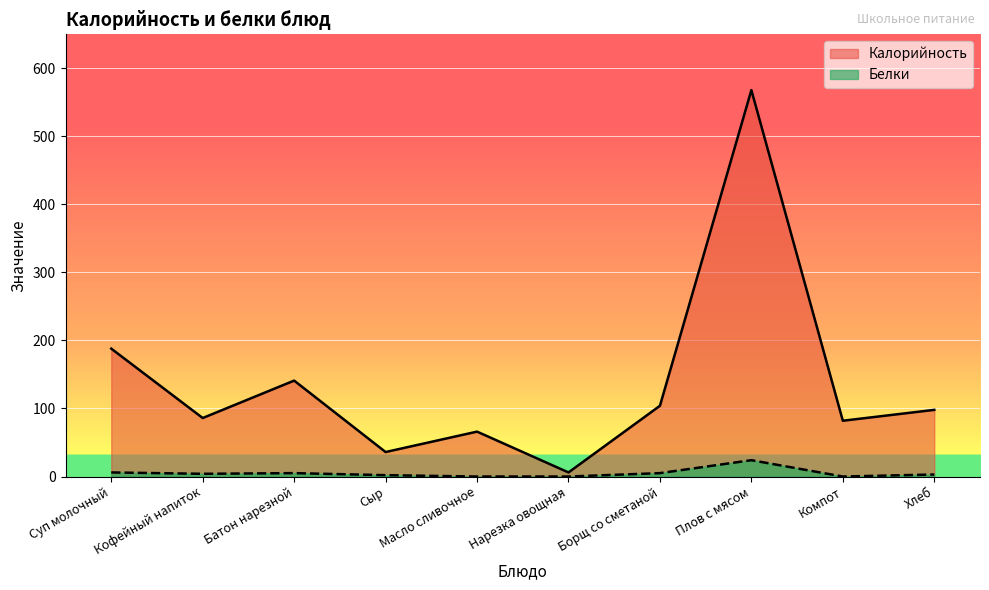

At how many categories does at least one series exceed 365?

1